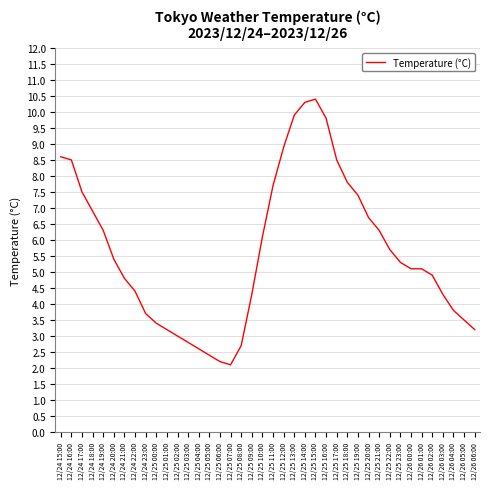

The value at 12/26 02:00 is 4.9. True or false?

True